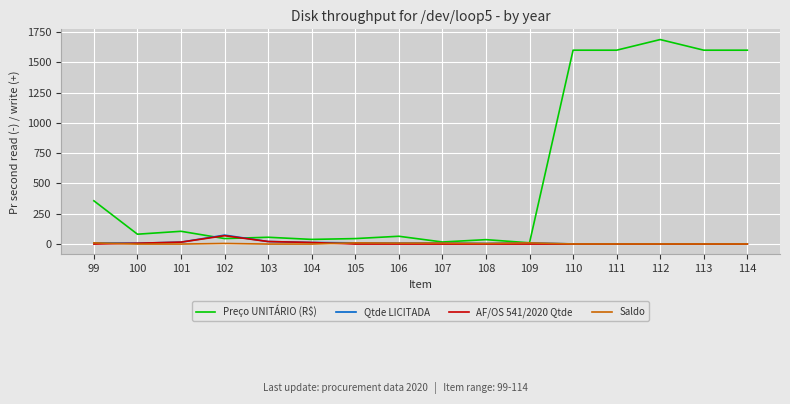

How many lines are shown in the chart?

4